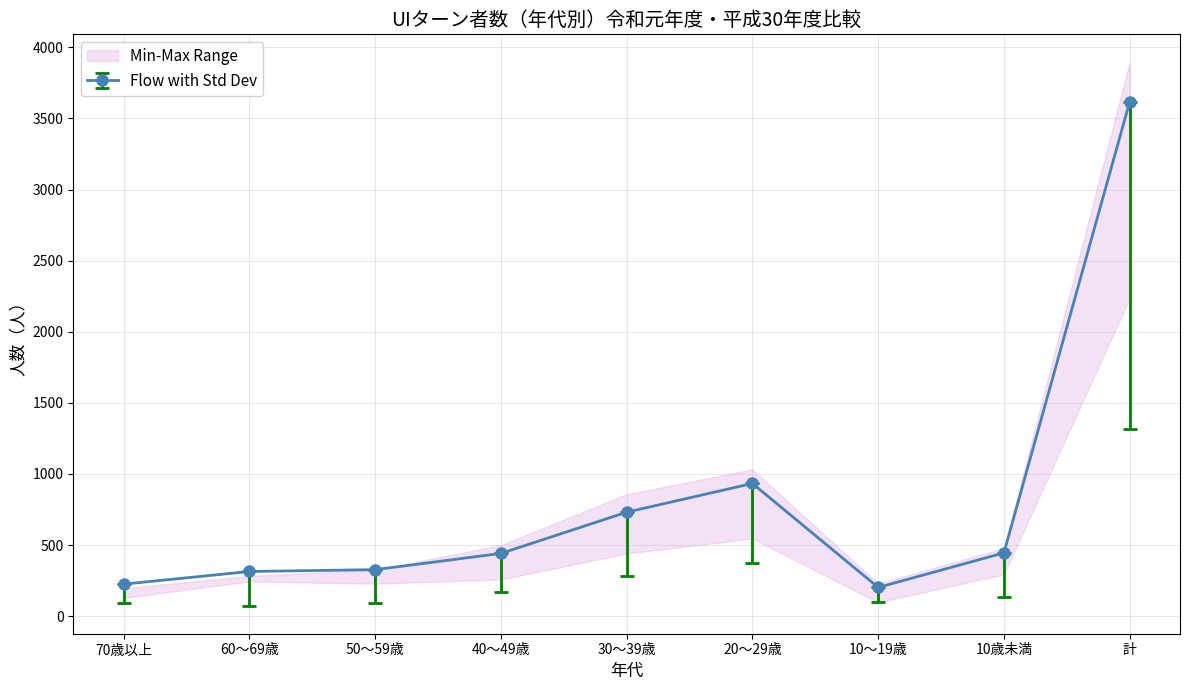

At which label is Flow with Std Dev closest to 1910?

20～29歳